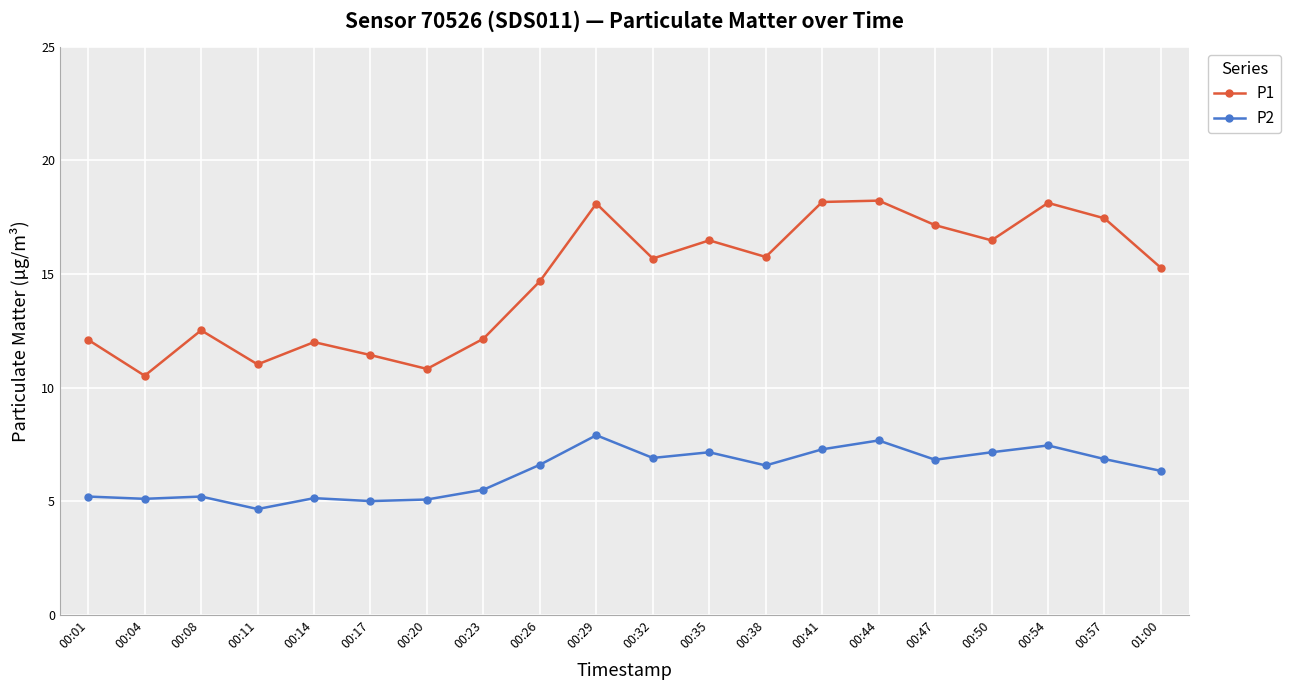

True or false: P2 has a value of 7.2 at 00:50.

True